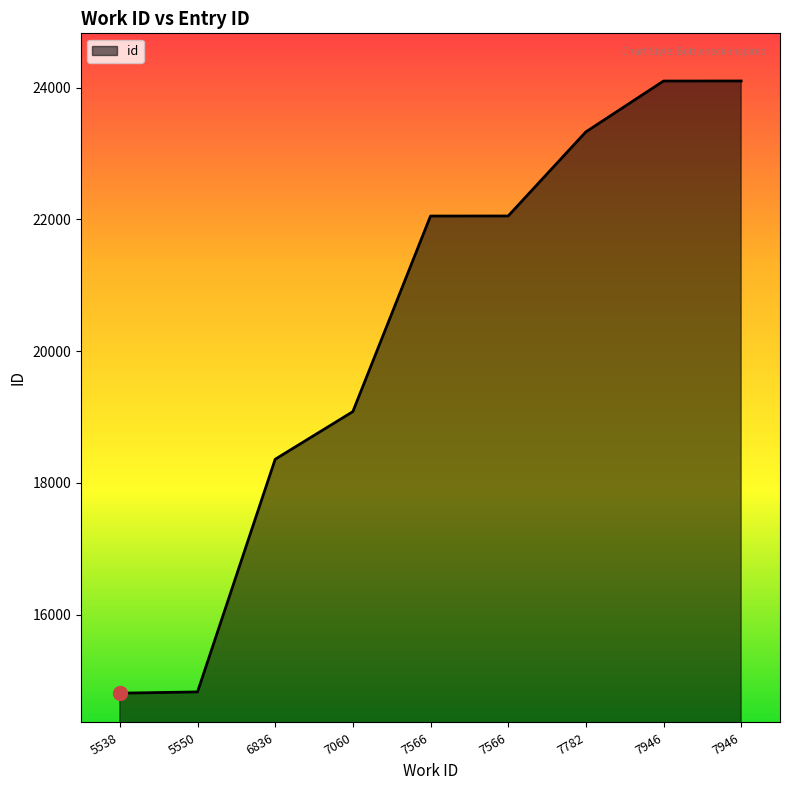

What value does the data have at 7060?

19083